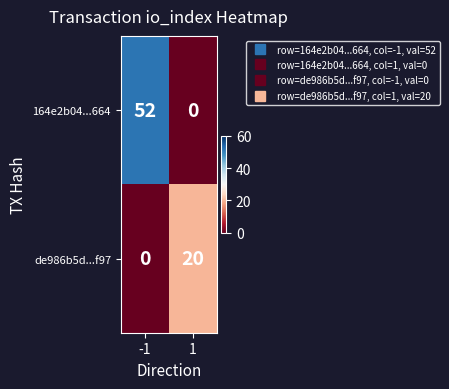

True or false: de986b5d...f97 has a value of 20 at 1.

True